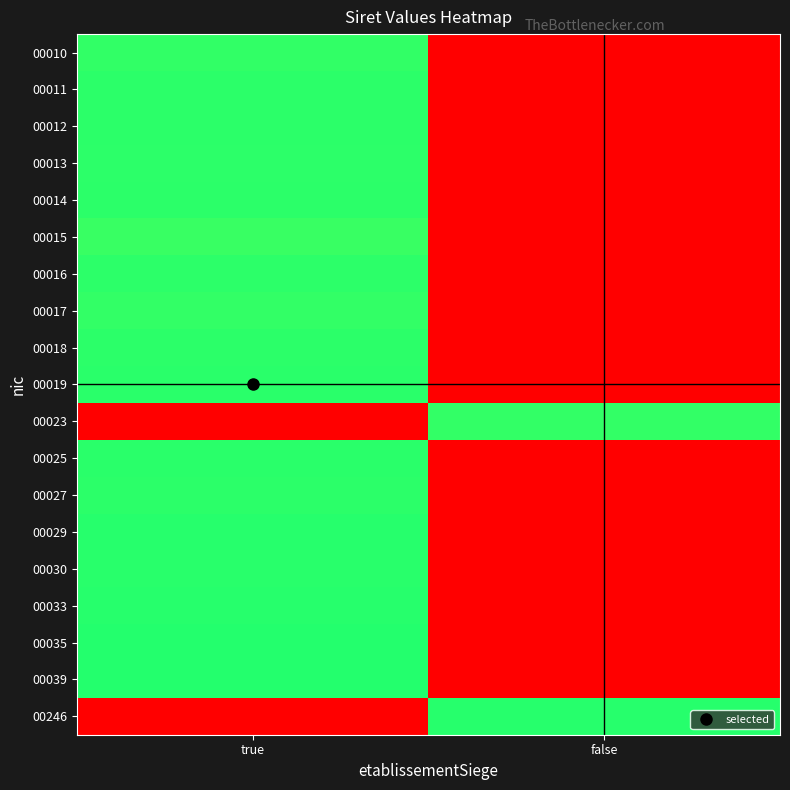

At how many categories does at least one series exceed 18?

2